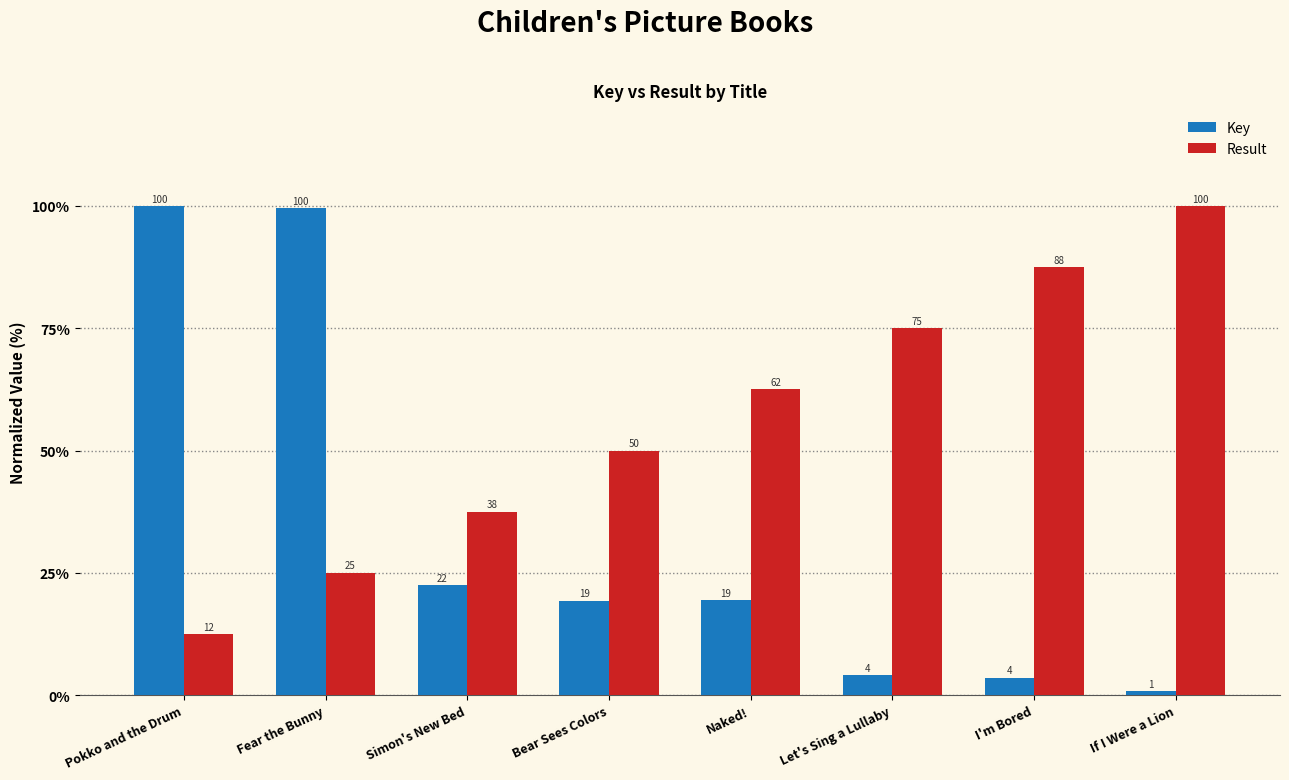

What are all the series names shown in the legend?

Key, Result